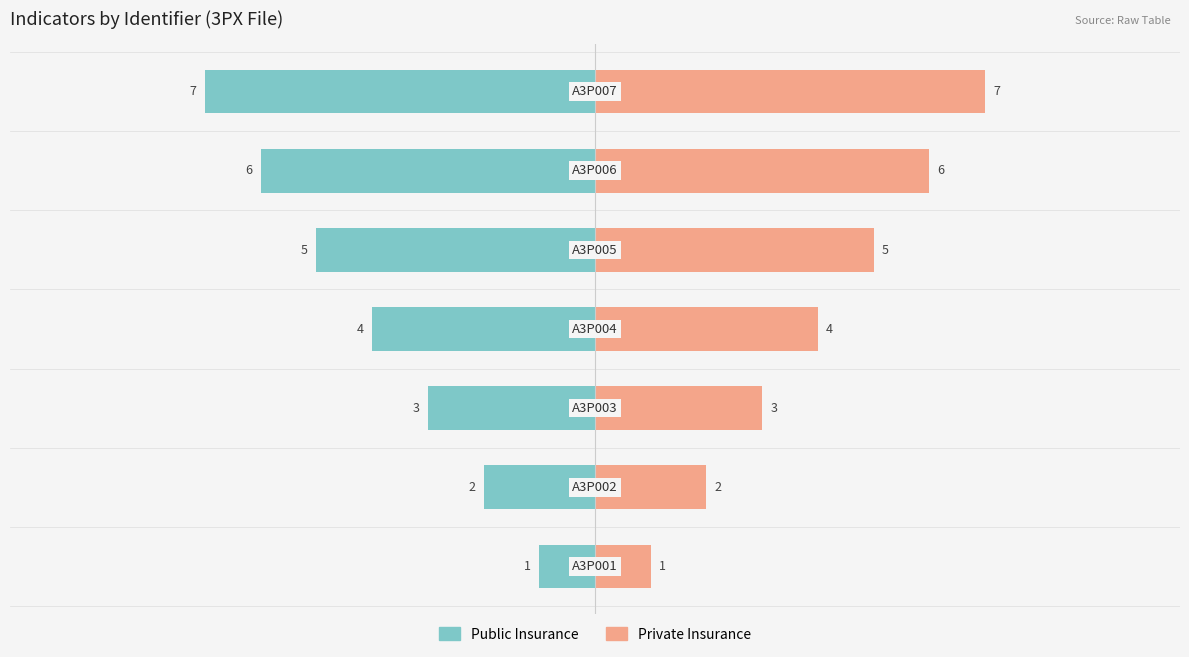

Does the chart contain stacked bars?

No